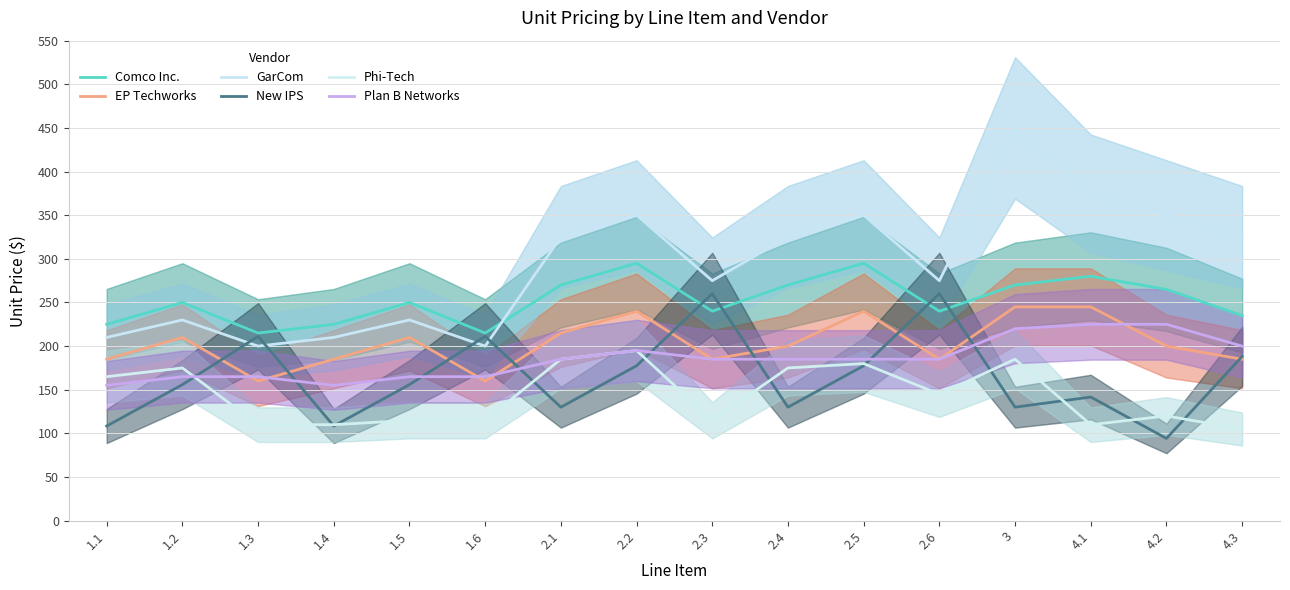

Reading left to right, list all the values displayed in this chart.

Comco Inc.: 1.1=225.0	1.2=250.0	1.3=215.0	1.4=225.0	1.5=250.0	1.6=215.0	2.1=270.0	2.2=295.0	2.3=240.0	2.4=270.0	2.5=295.0	2.6=240.0	3=270.0	4.1=280.0	4.2=265.0	4.3=235.0
EP Techworks: 1.1=185.0	1.2=210.0	1.3=160.0	1.4=185.0	1.5=210.0	1.6=160.0	2.1=215.0	2.2=240.0	2.3=185.0	2.4=200.0	2.5=240.0	2.6=185.0	3=245.0	4.1=245.0	4.2=200.0	4.3=185.0
GarCom: 1.1=210.0	1.2=230.0	1.3=200.0	1.4=210.0	1.5=230.0	1.6=200.0	2.1=325.0	2.2=350.0	2.3=275.0	2.4=325.0	2.5=350.0	2.6=275.0	3=450.0	4.1=375.0	4.2=350.0	4.3=325.0
New IPS: 1.1=108.5	1.2=155.9	1.3=211.2	1.4=108.5	1.5=155.9	1.6=211.2	2.1=130.1	2.2=177.5	2.3=260.1	2.4=130.1	2.5=177.5	2.6=260.1	3=130.1	4.1=141.7	4.2=94.2	4.3=188.3
Phi-Tech: 1.1=165.0	1.2=175.0	1.3=110.0	1.4=110.0	1.5=115.0	1.6=115.0	2.1=185.0	2.2=195.0	2.3=115.0	2.4=175.0	2.5=180.0	2.6=145.0	3=185.0	4.1=110.0	4.2=120.0	4.3=105.0
Plan B Networks: 1.1=155.0	1.2=165.0	1.3=165.0	1.4=155.0	1.5=165.0	1.6=165.0	2.1=185.0	2.2=195.0	2.3=185.0	2.4=185.0	2.5=185.0	2.6=185.0	3=220.0	4.1=225.0	4.2=225.0	4.3=200.0